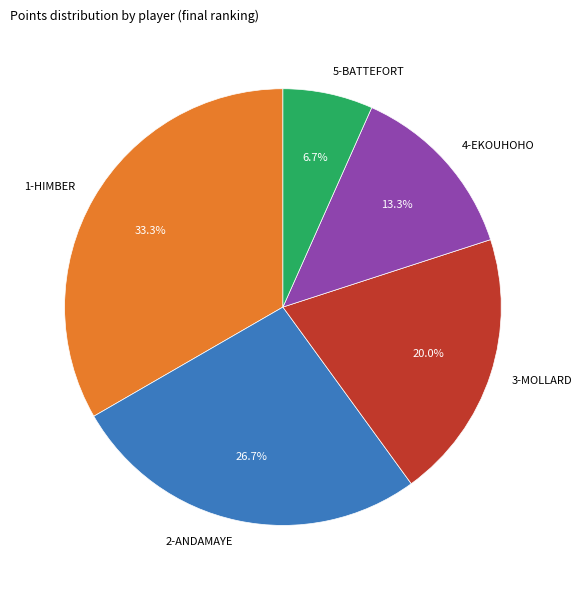

What percentage do 2-ANDAMAYE and 3-MOLLARD together represent?

46.7%